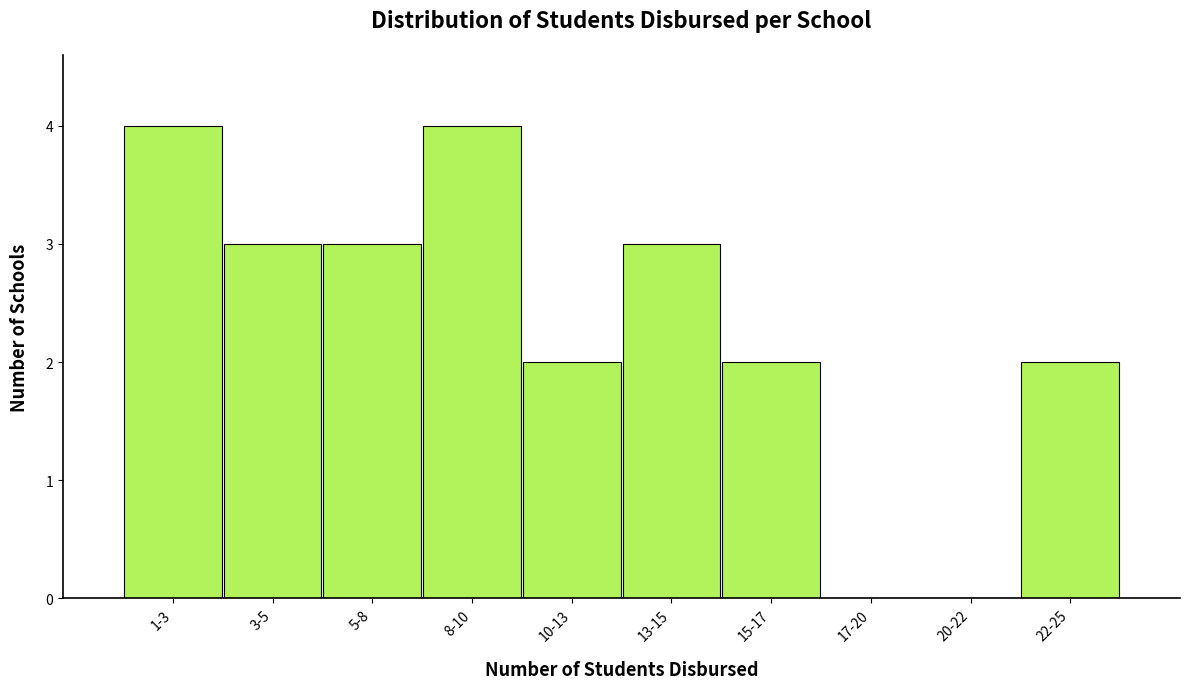

Reading left to right, what are all the values shown in this chart?

1-3=4	3-5=3	5-8=3	8-10=4	10-13=2	13-15=3	15-17=2	17-20=0	20-22=0	22-25=2